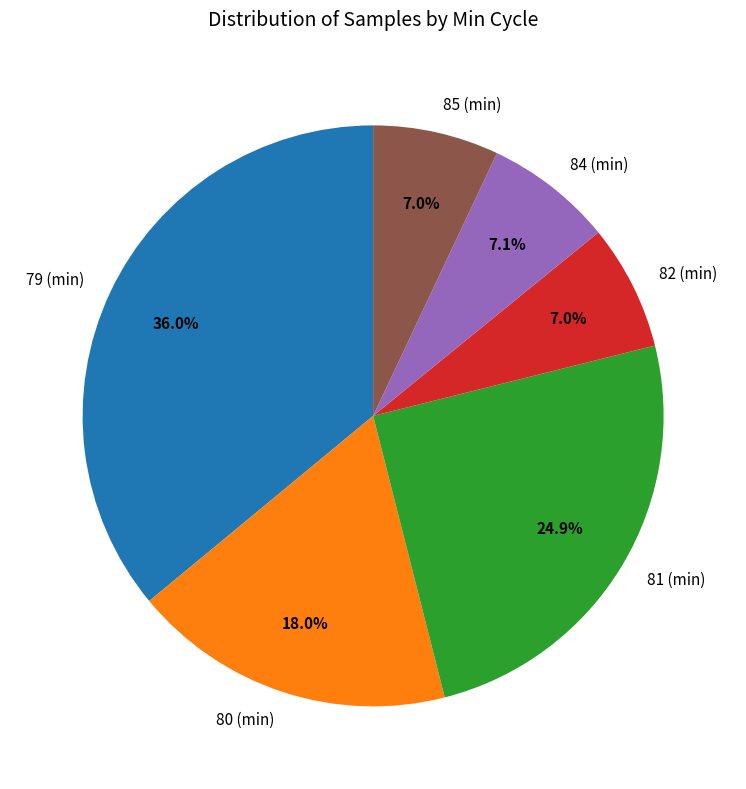

What percentage is the 85 slice, to the nearest percent?

7%